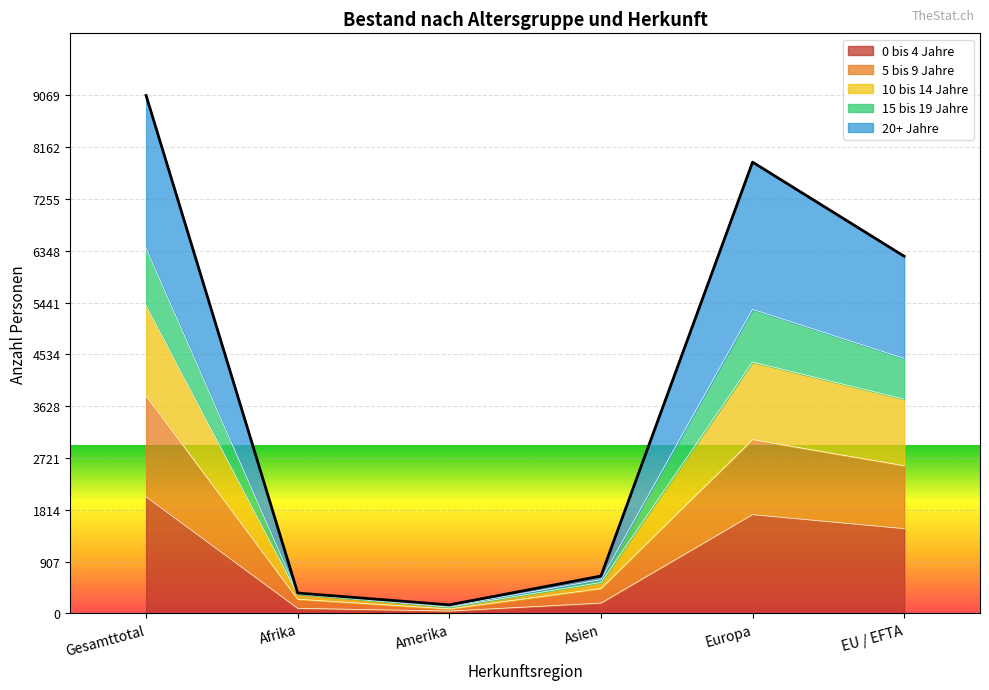

Where does the 20+ Jahre series first go above 6253?

Gesamttotal